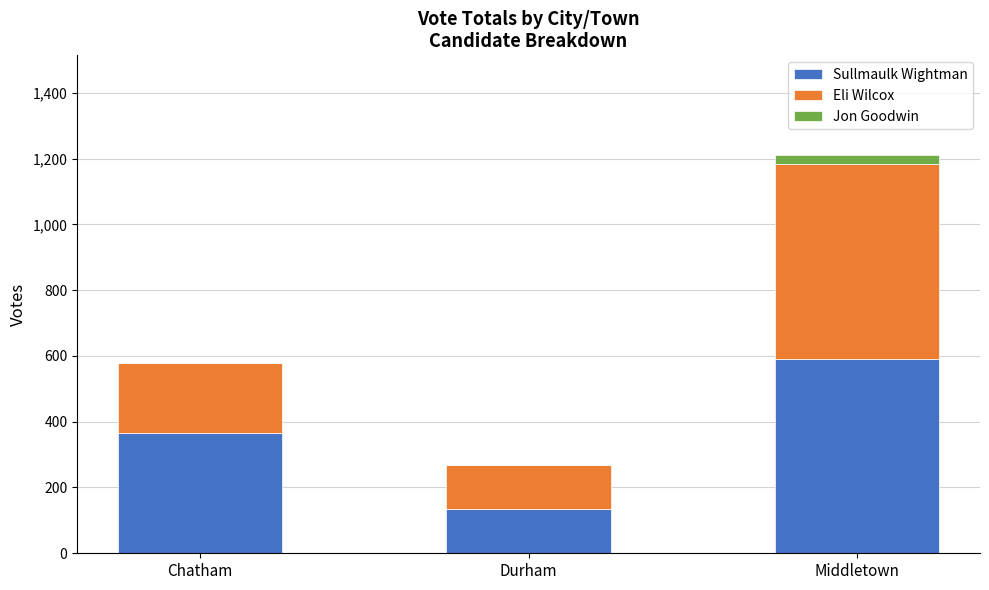

At which category is the sum across all series the highest?

Middletown